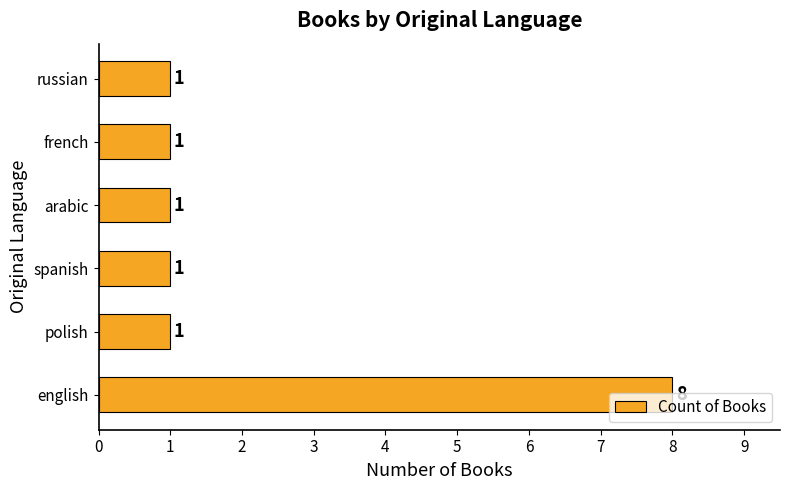

Which category has the highest value across all series?

english